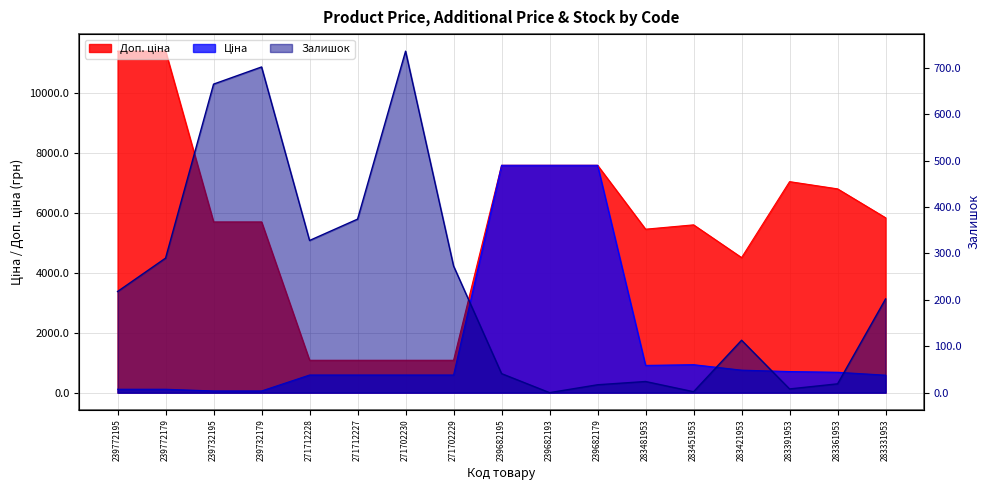

List the series in order of their peak value, lowest first.

Залишок, Ціна, Доп. ціна